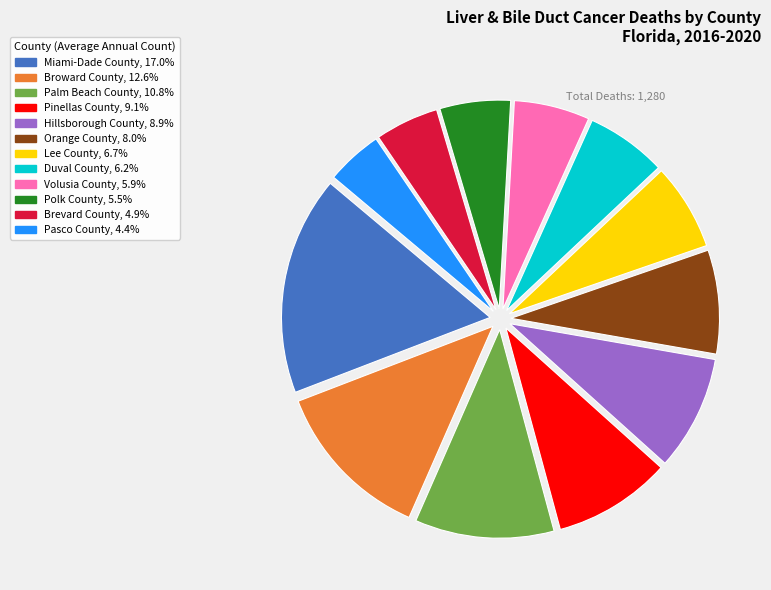

Is there a majority slice in this chart?

No